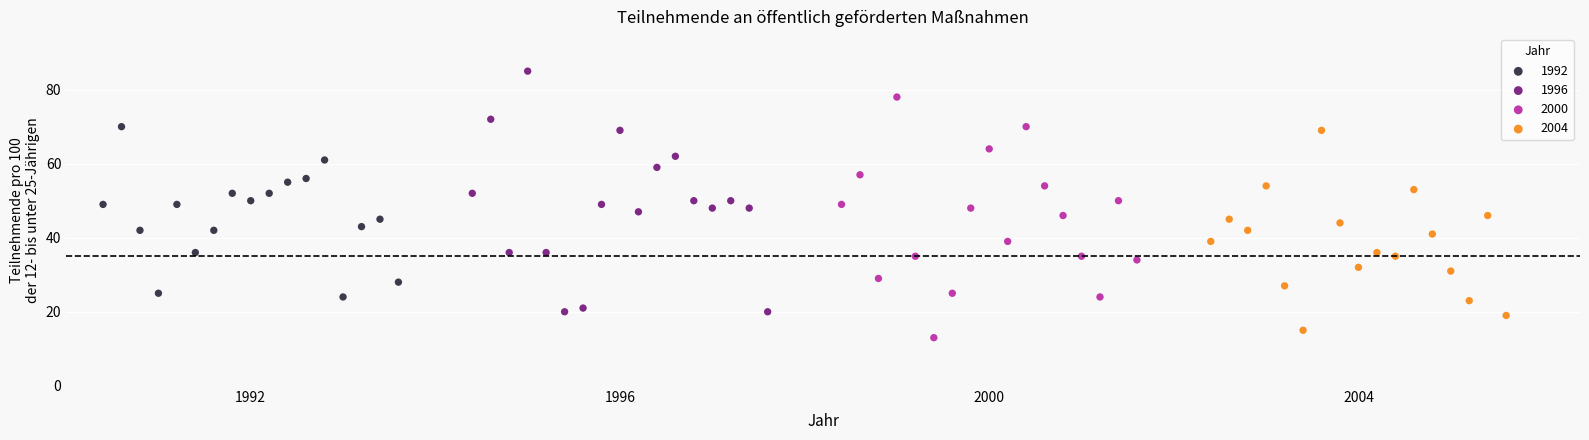

Which series has the largest Y range (max minus min)?

1996